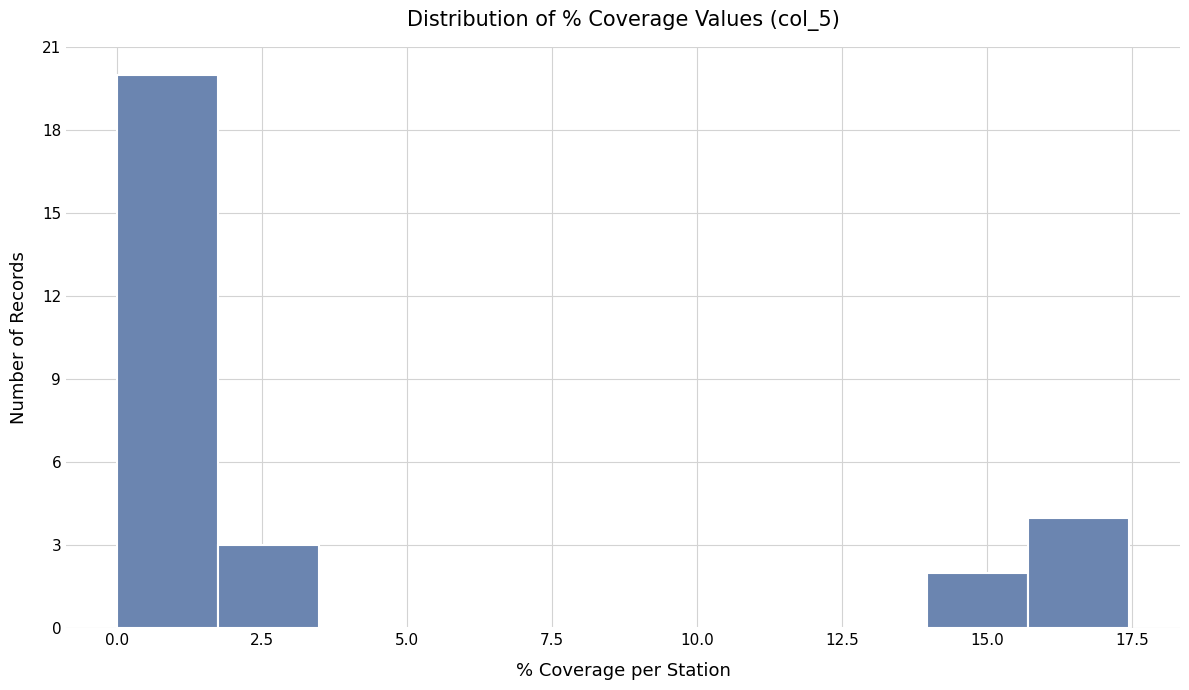

Read against the x-axis, roughly where is the centre of the tallest bar?

1.0